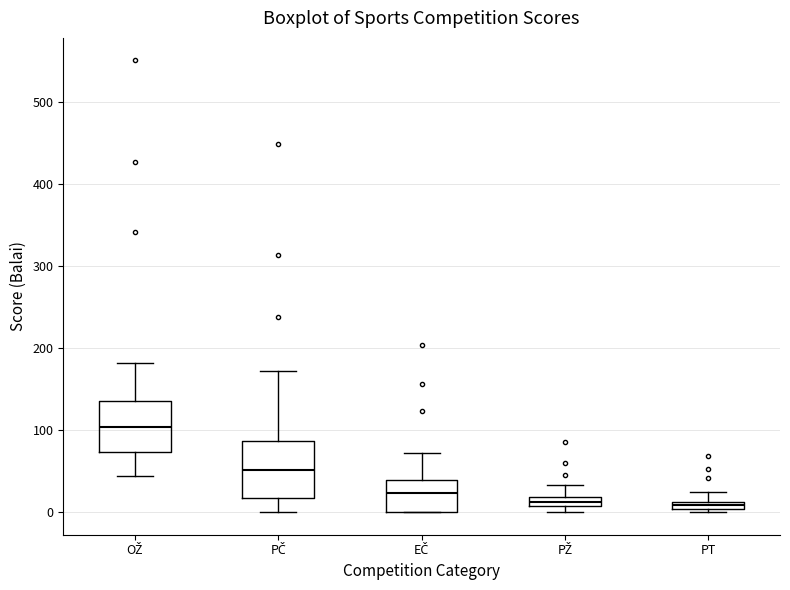

Where is the lower edge of the box for PŽ on the y-axis? The values are not printed on the chart, so give them approximately, as read against the axis.

10